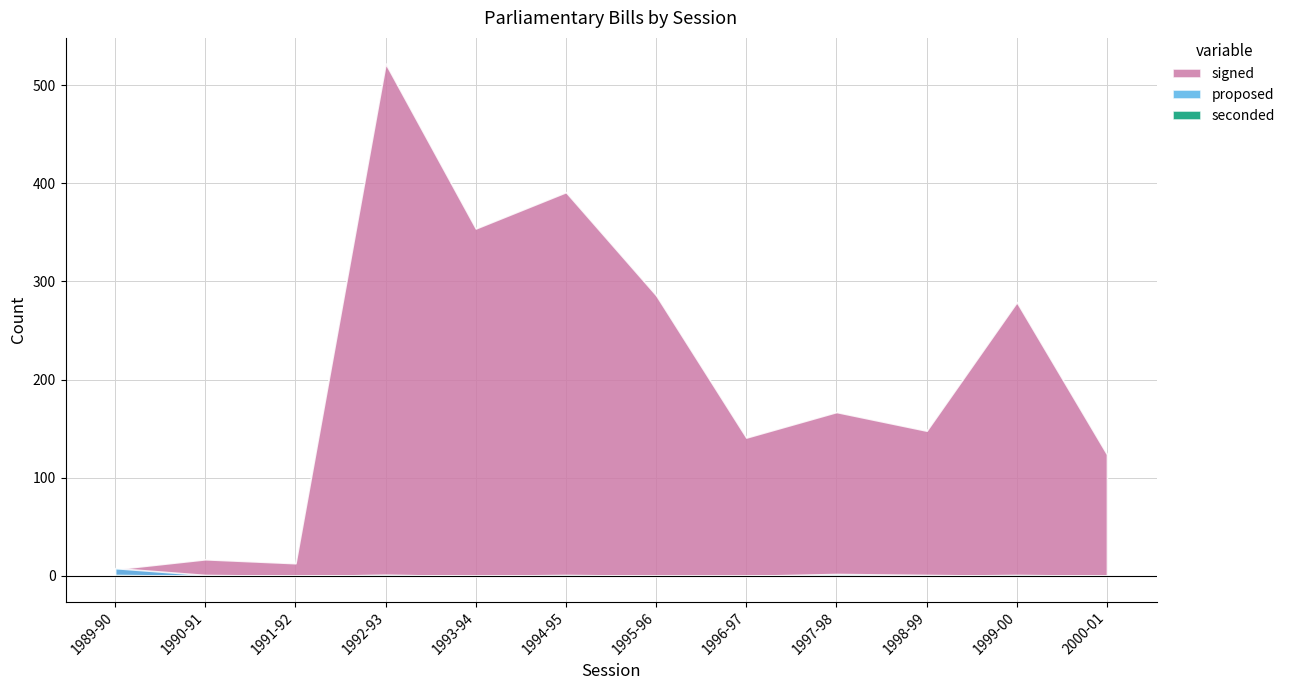

Where is the first local minimum for signed?

1991-92